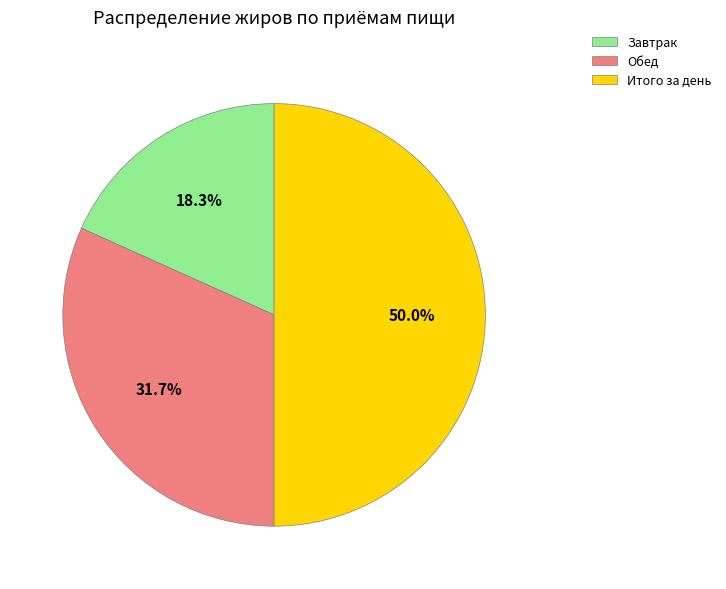

Which slice is the smallest?

Завтрак